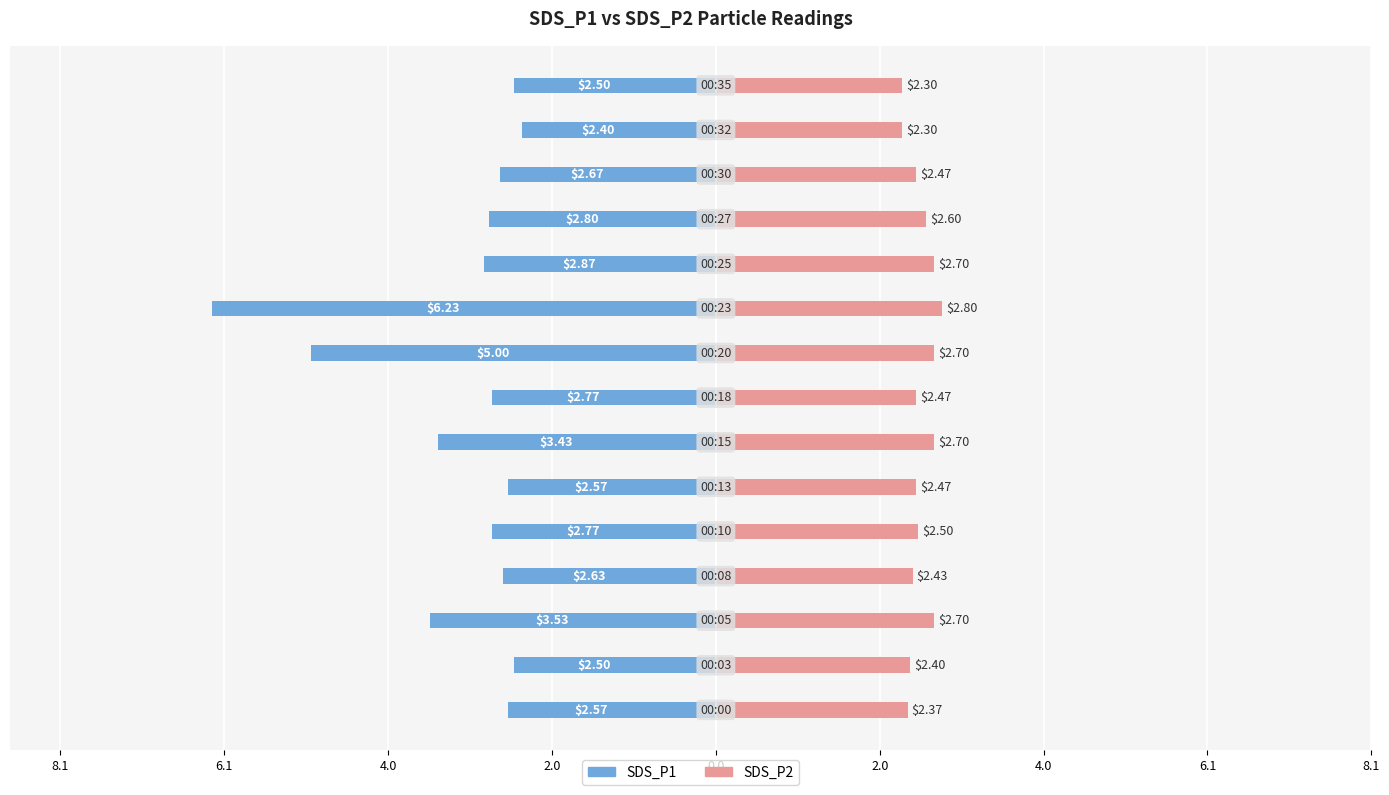

Between 2.0 and 11, which series saw the biggest shift?

SDS_P1